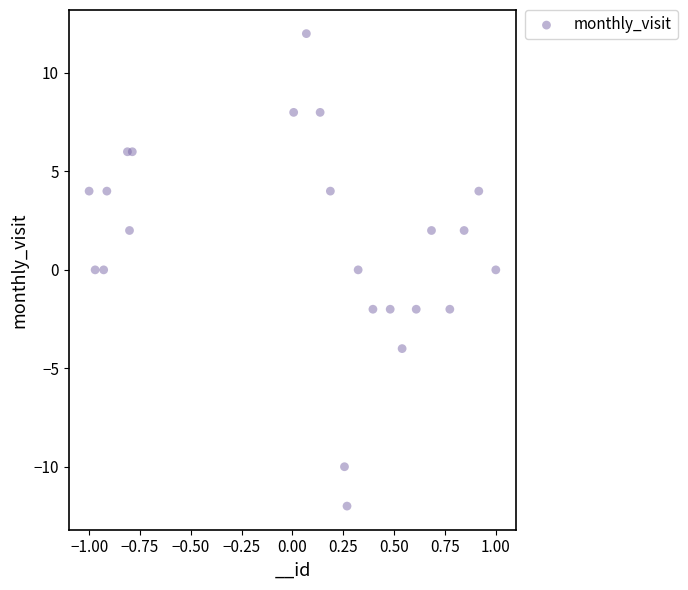

What is the range of Y values (max minus min)?

24